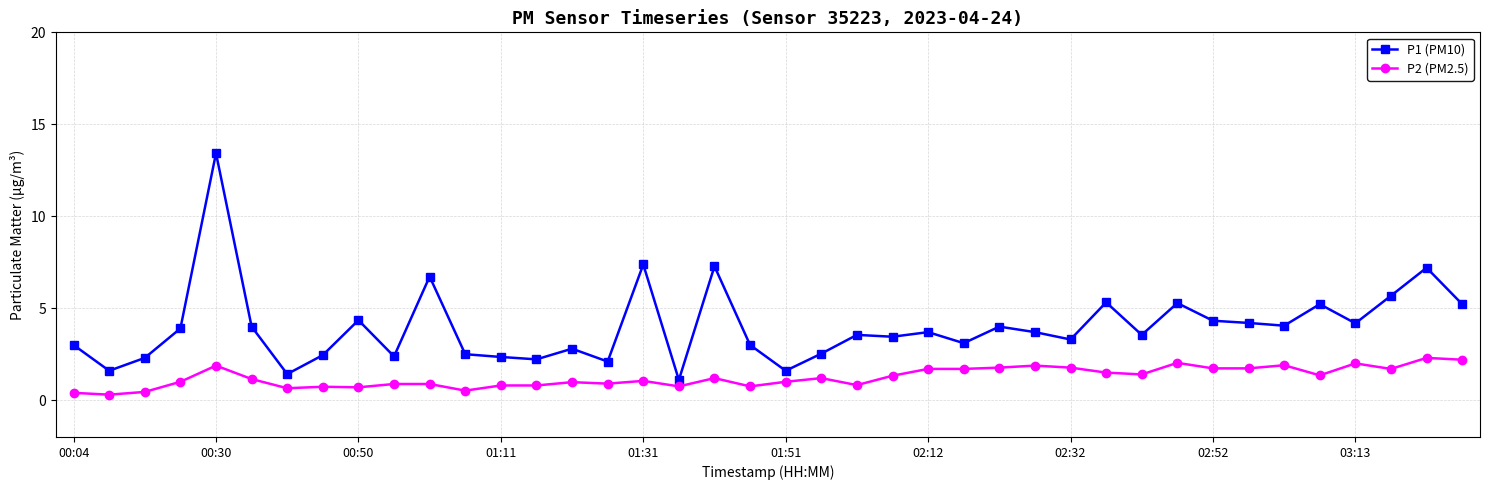

True or false: P2 (PM2.5) and P1 (PM10) intersect in this chart.

False